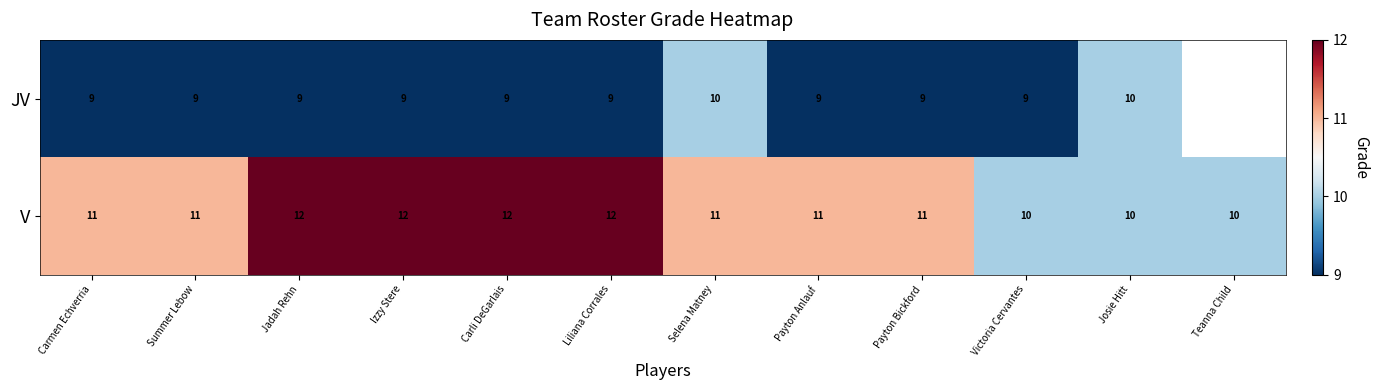

The V series shows 18 at Carmen Echverria. True or false?

False